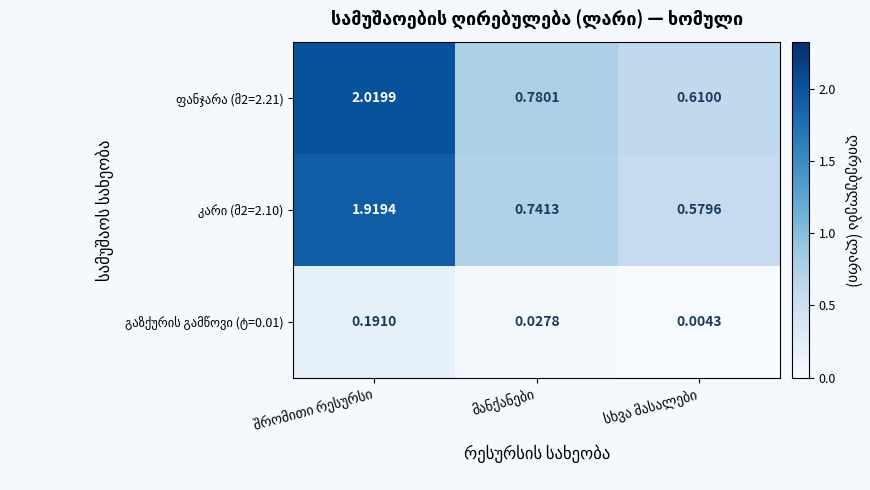

At which category is the sum across all series the highest?

შრომითი რესურსი